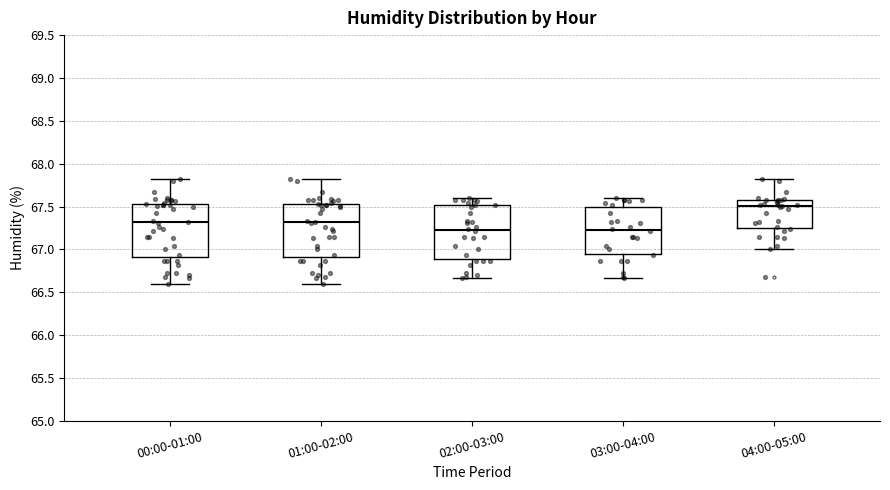

Where does the upper whisker of the box for 00:00-01:00 end on the y-axis? The values are not printed on the chart, so give them approximately, as read against the axis.

67.80